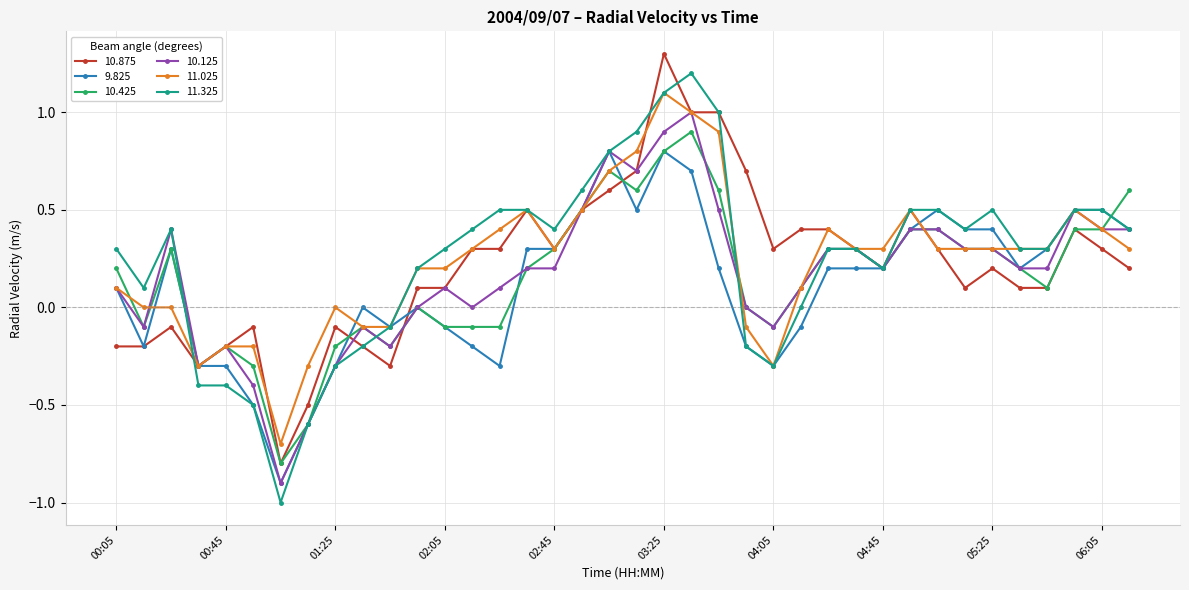

True or false: 11.025 has more than 2 interior local peaks.

True